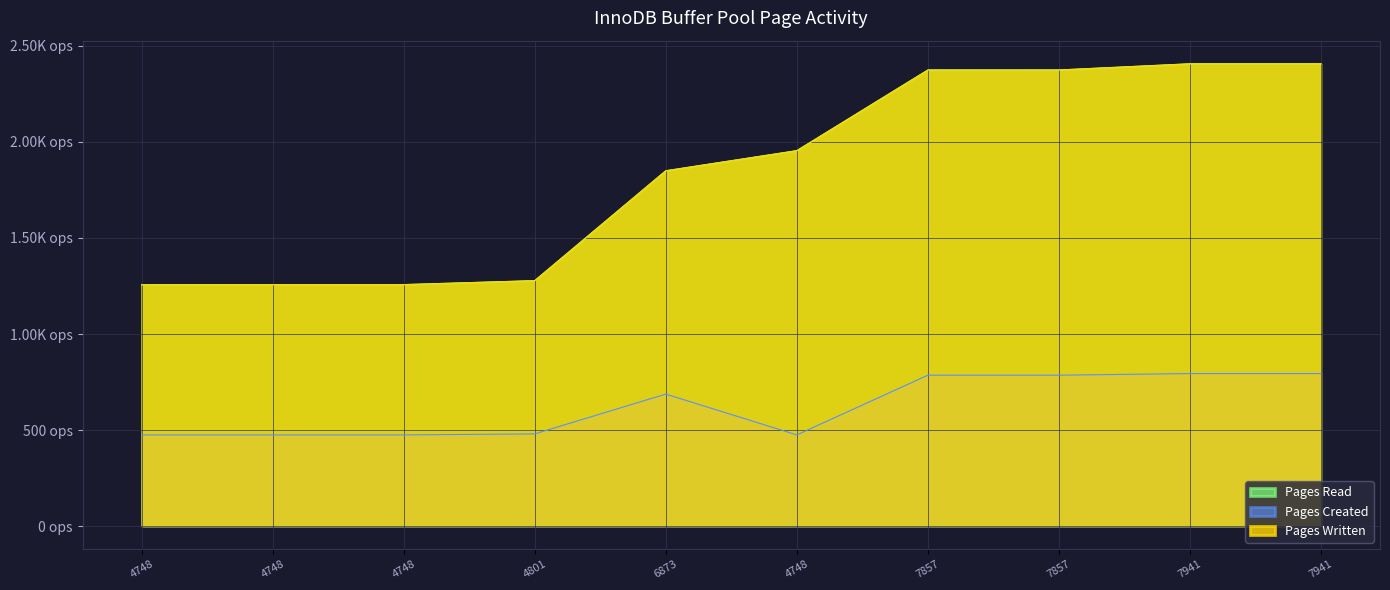

What is the spread (max minus min) of values at 7857?

1588.5